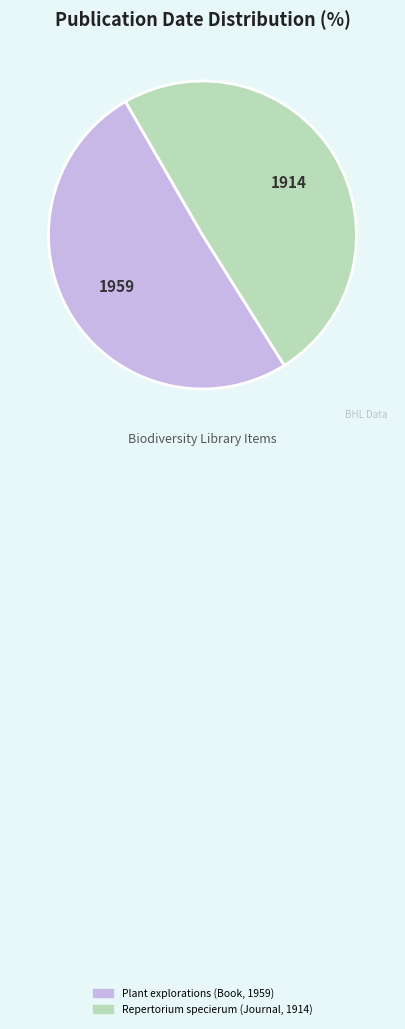

Count the number of slices in the pie.

2